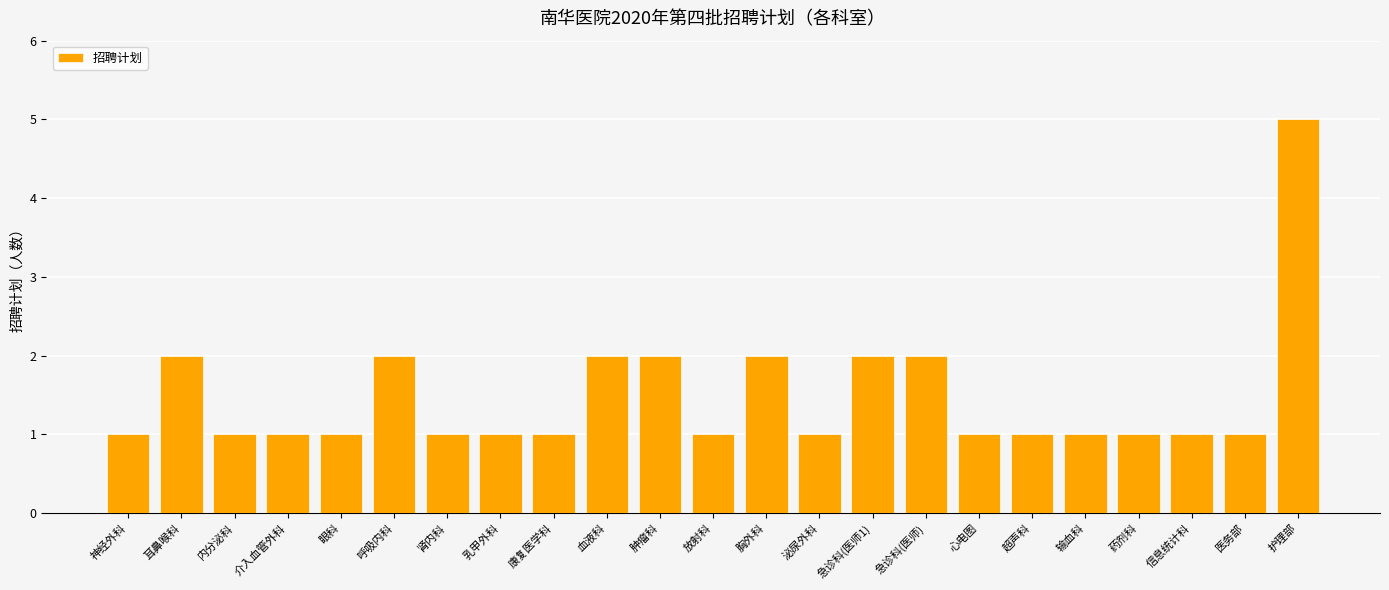

What is the label of the 9th bar from the right?

急诊科(医师1)